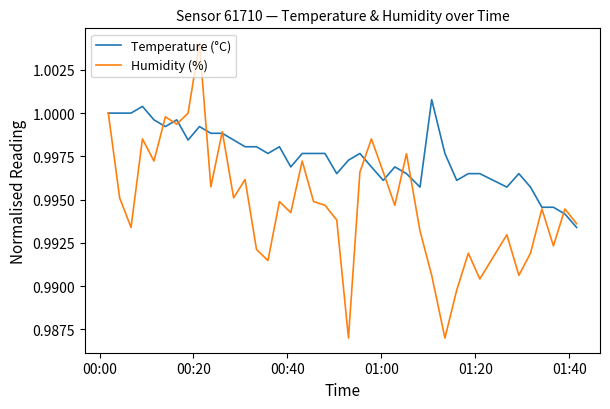

Which series has the widest spread of values?

Humidity (%)